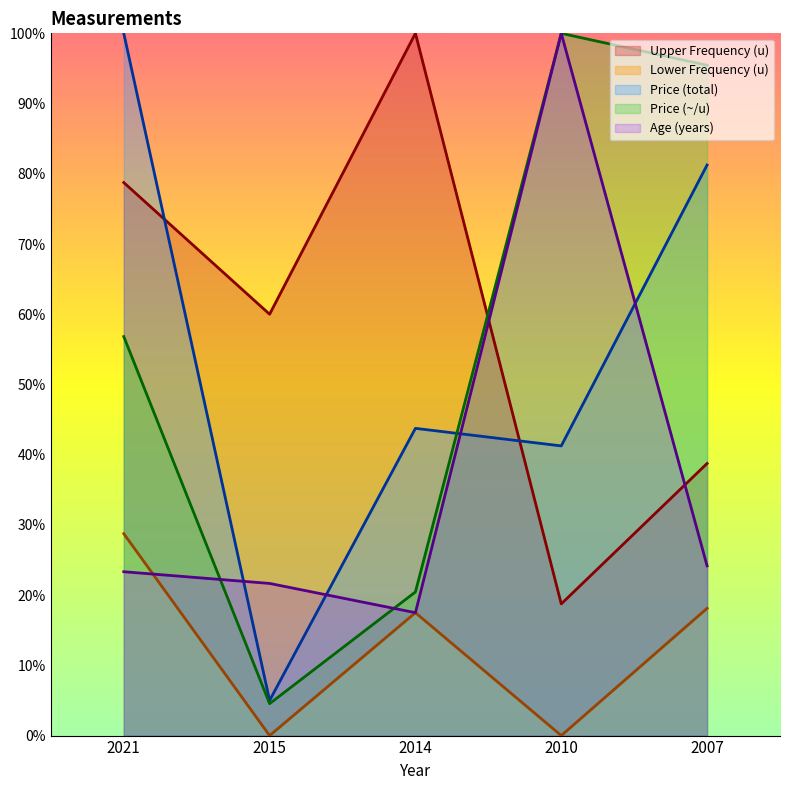

Is the value of Age (years) at 2015 greater than the value of Price (total) at 2021?

No